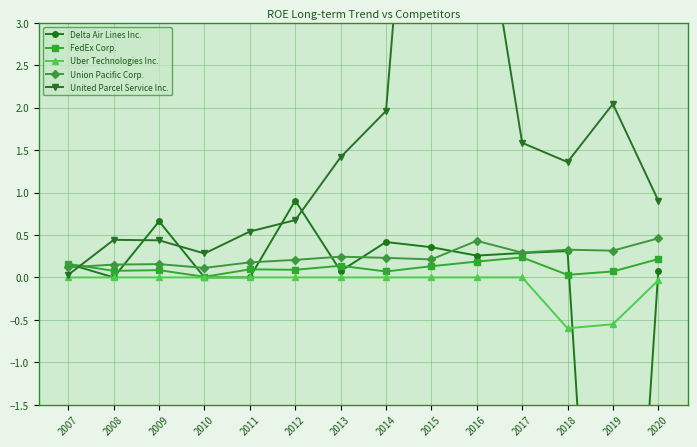

What is the sum of the FedEx Corp. values at 2014 and 2015?

0.2